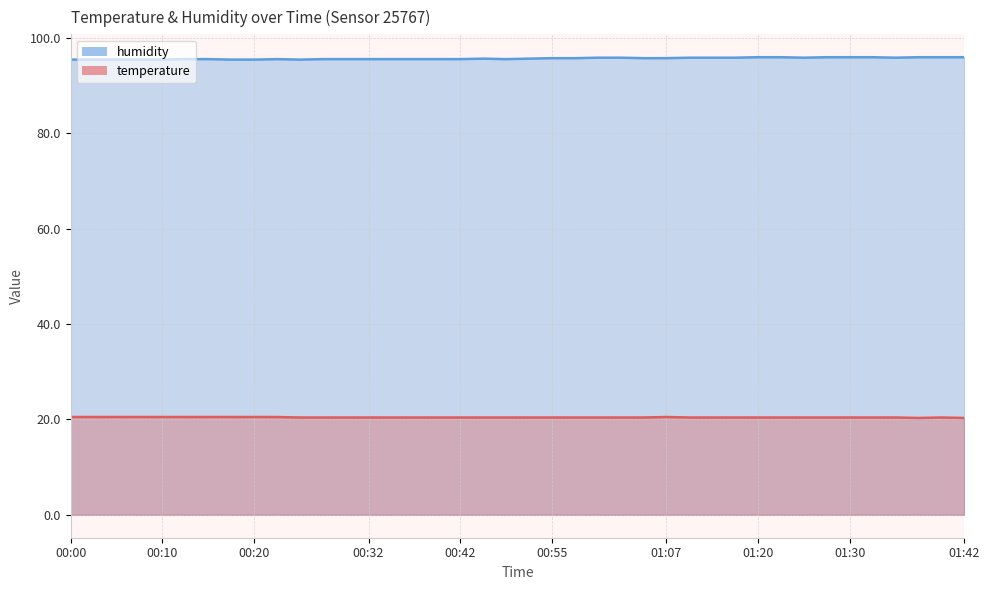

Which series changed the most between 00:15 and 00:25?

temperature